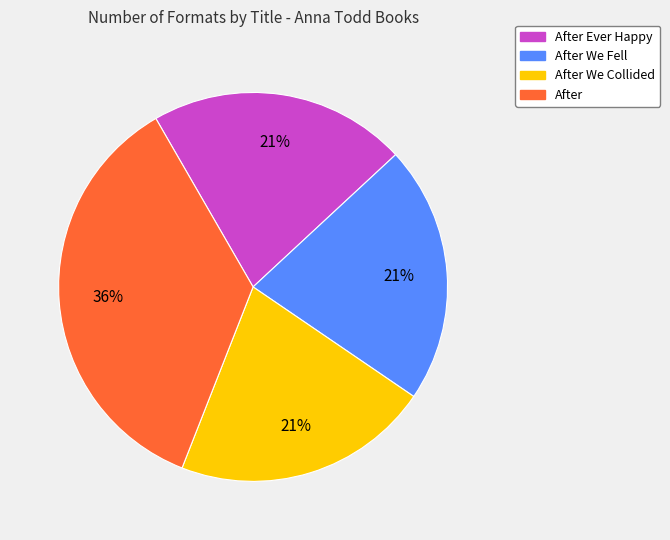

Do After Ever Happy and After We Collided together represent more than half of the pie?

No